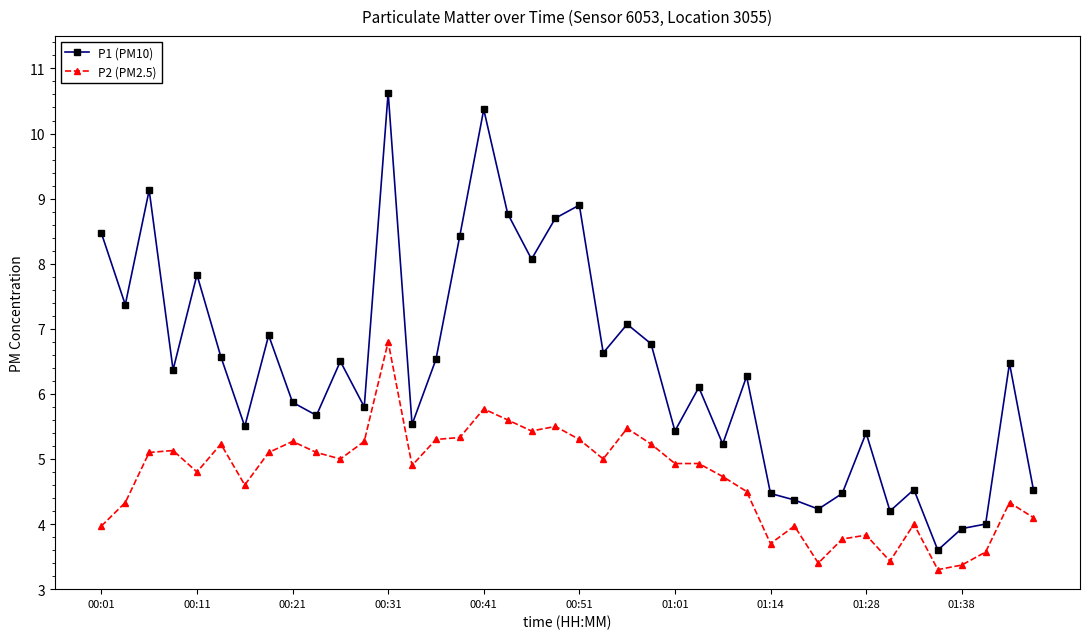

What is the highest value of the P2 (PM2.5) series?

6.8